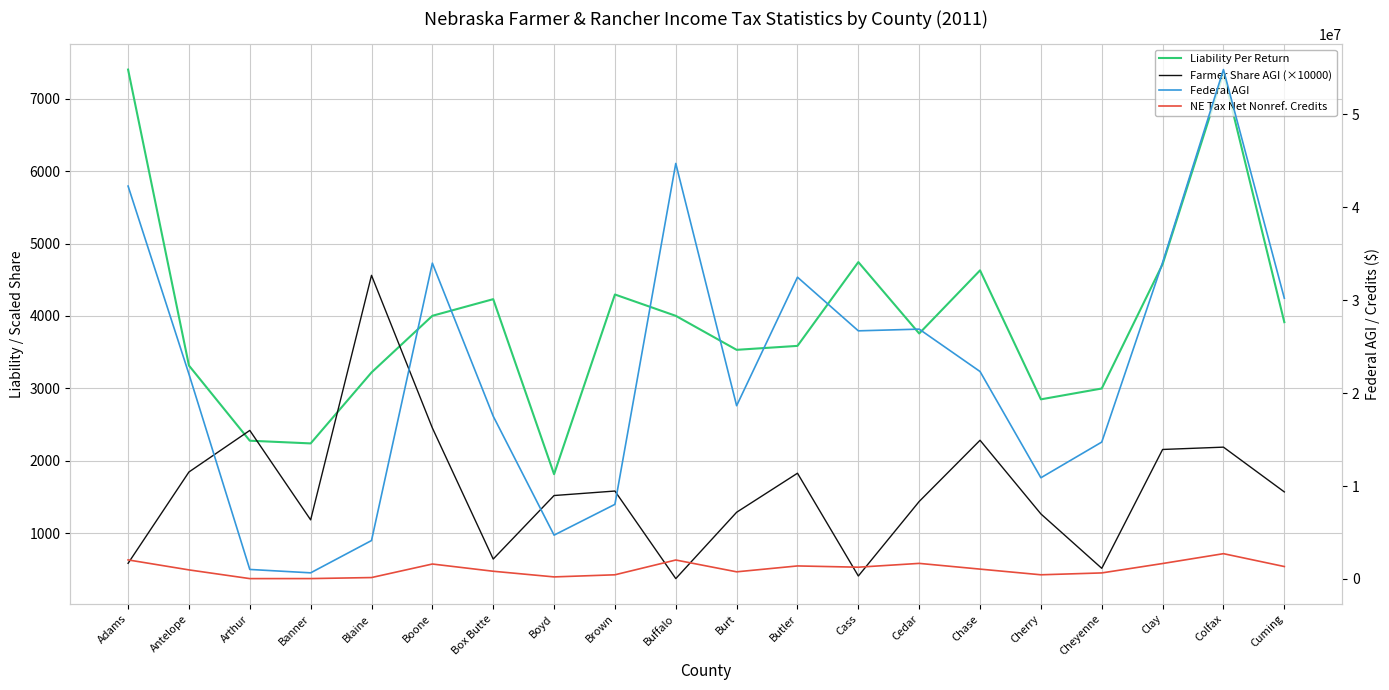

Reading left to right, extract all data points from this chart.

Liability Per Return: Adams=7401.7	Antelope=3315.7	Arthur=2277.8	Banner=2240.6	Blaine=3220.1	Boone=4002.4	Box Butte=4232.1	Boyd=1815.6	Brown=4296.6	Buffalo=4001.8	Burt=3532.5	Butler=3587.1	Cass=4744.1	Cedar=3758.1	Chase=4629.6	Cherry=2849.0	Cheyenne=2998.6	Clay=4715.2	Colfax=7347.5	Cuming=3914.7
Farmer Share AGI (×10000): Adams=585.0	Antelope=1846.0	Arthur=2420.0	Banner=1185.0	Blaine=4561.0	Boone=2454.0	Box Butte=644.0	Boyd=1521.0	Brown=1583.0	Buffalo=374.0	Burt=1290.0	Butler=1829.0	Cass=410.0	Cedar=1439.0	Chase=2284.0	Cherry=1267.0	Cheyenne=516.0	Clay=2157.0	Colfax=2189.0	Cuming=1571.0
Federal AGI: Adams=42257510.0	Antelope=22038394.0	Arthur=1026327.0	Banner=662351.0	Blaine=4135449.0	Boone=33970265.0	Box Butte=17509222.0	Boyd=4717029.0	Brown=8027072.0	Buffalo=44691205.0	Burt=18636016.0	Butler=32457426.0	Cass=26688742.0	Cedar=26872804.0	Chase=22313808.0	Cherry=10888221.0	Cheyenne=14726159.0	Clay=34039050.0	Colfax=54786860.0	Cuming=30197244.0
NE Tax Net Nonref. Credits: Adams=2052675.0	Antelope=978122.7	Arthur=41333.0	Banner=43828.0	Blaine=154552.0	Boone=1609650.1	Box Butte=832457.0	Boyd=224612.0	Brown=451170.0	Buffalo=2041792.1	Burt=771110.0	Butler=1403844.0	Cass=1268971.9	Cedar=1678429.0	Chase=1062050.3	Cherry=452098.0	Cheyenne=652366.0	Clay=1663520.0	Colfax=2722928.0	Cuming=1339995.4